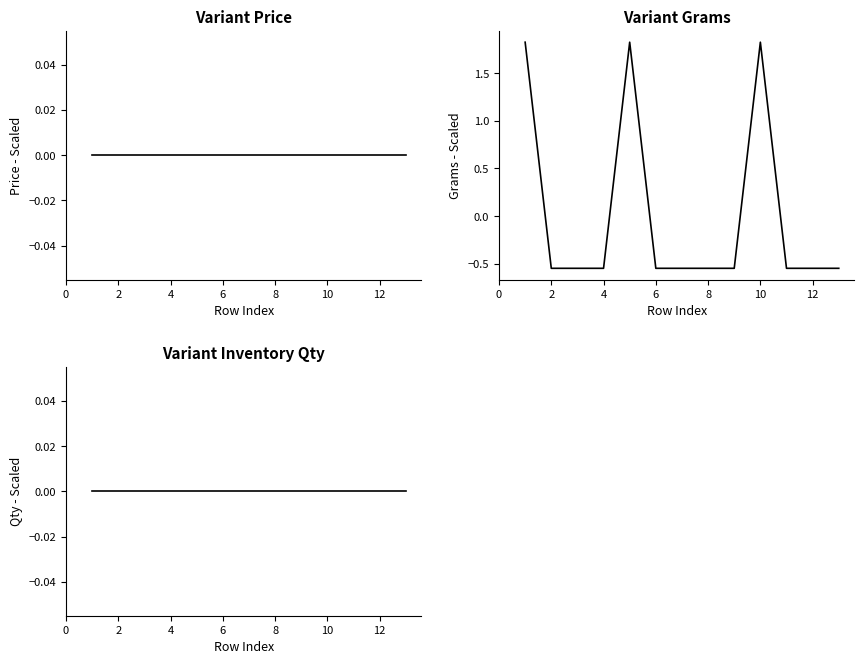

The Variant Grams series shows 1.8 at 0. True or false?

True